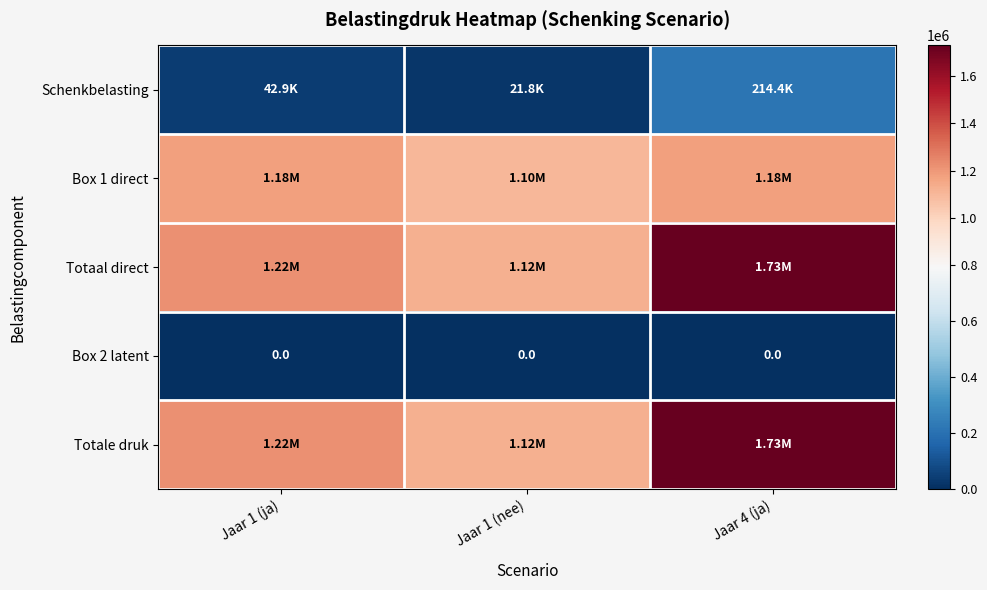

Which label corresponds to the largest value in the chart?

Jaar 4 (ja)